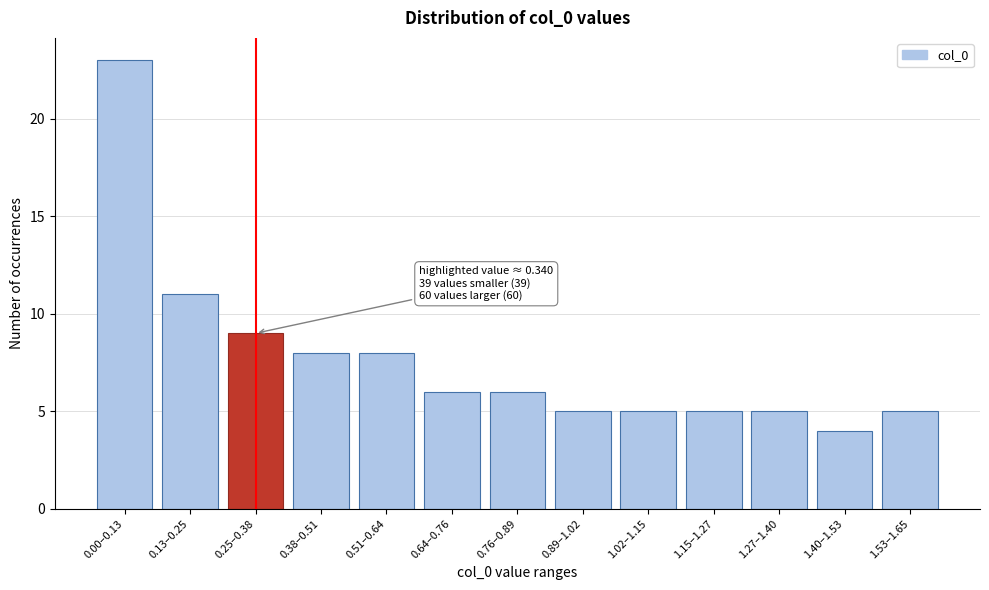

Reading left to right, what are all the values shown in this chart?

23	11	9	8	8	6	6	5	5	5	5	4	5